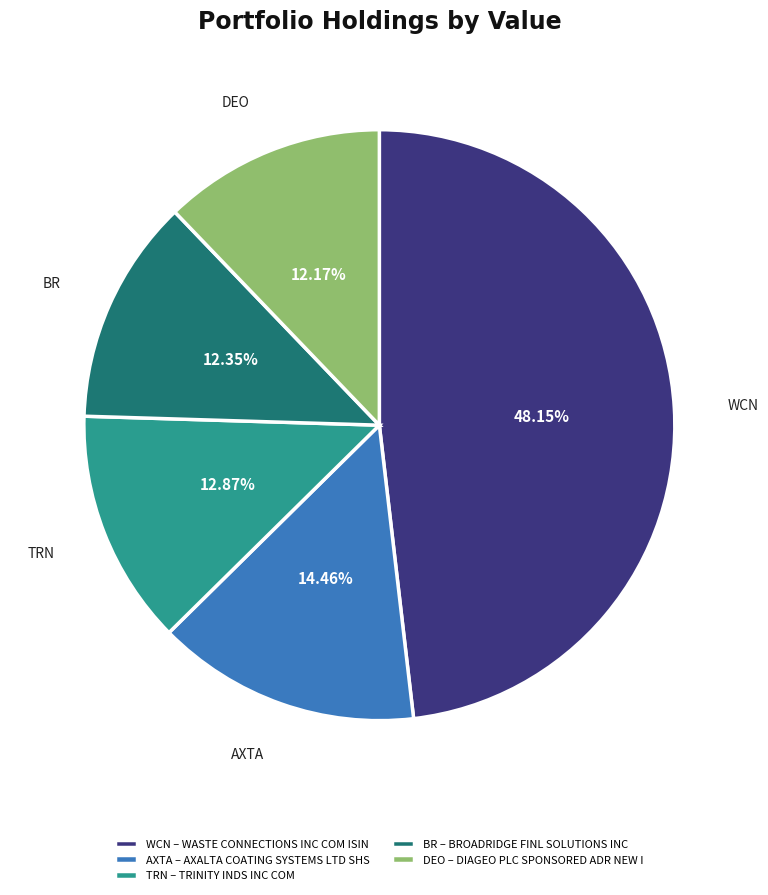

Do WCN – WASTE CONNECTIONS INC COM ISIN and TRN – TRINITY INDS INC COM together represent more than half of the pie?

Yes